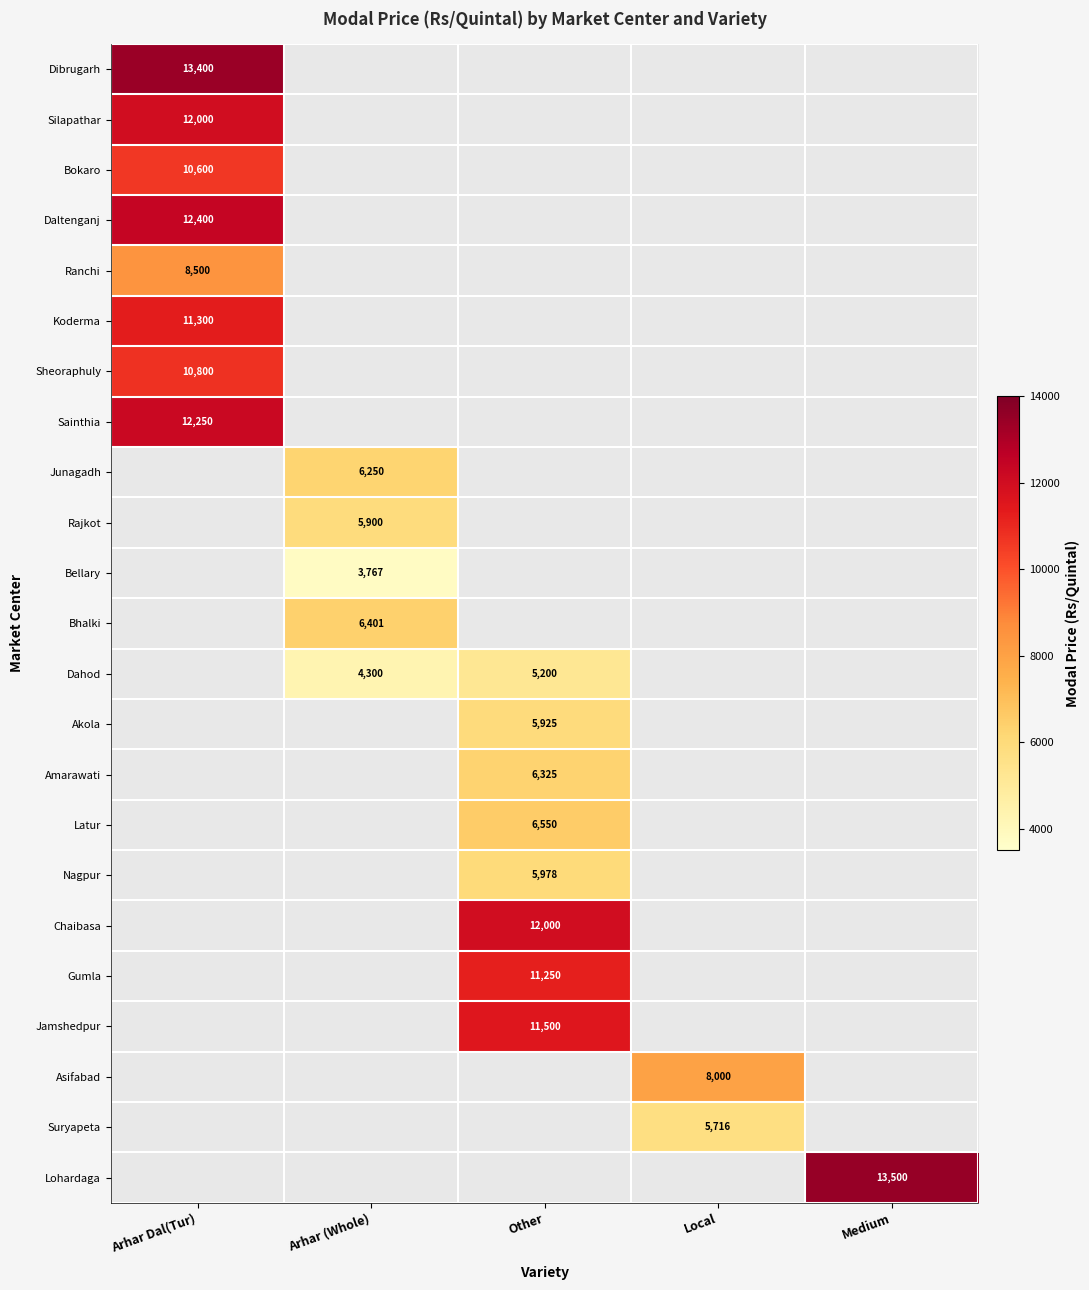

Is it true that Asifabad equals 8000 at Local?

True